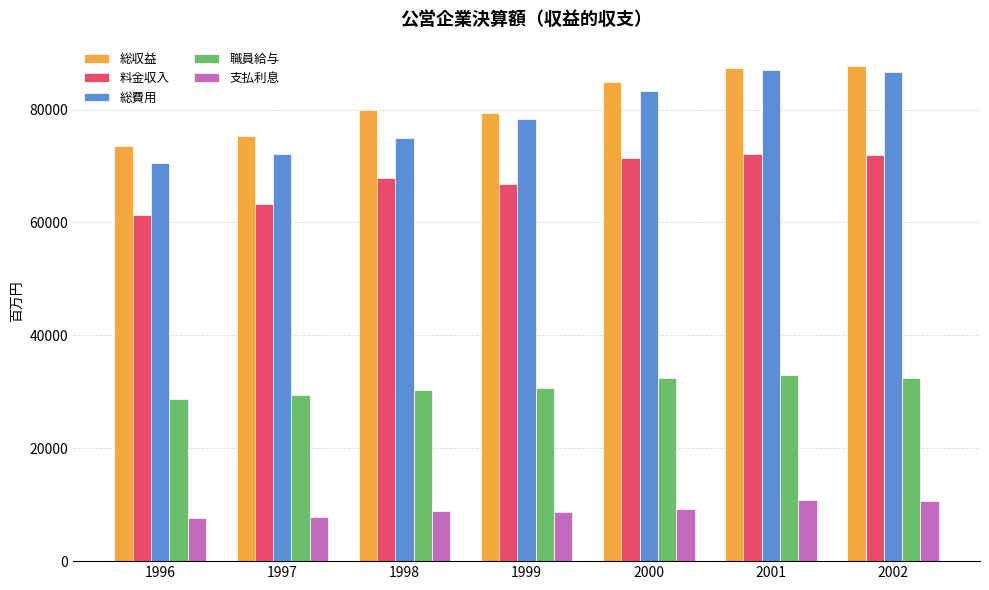

What is the sum of all 職員給与 values?

217074.8